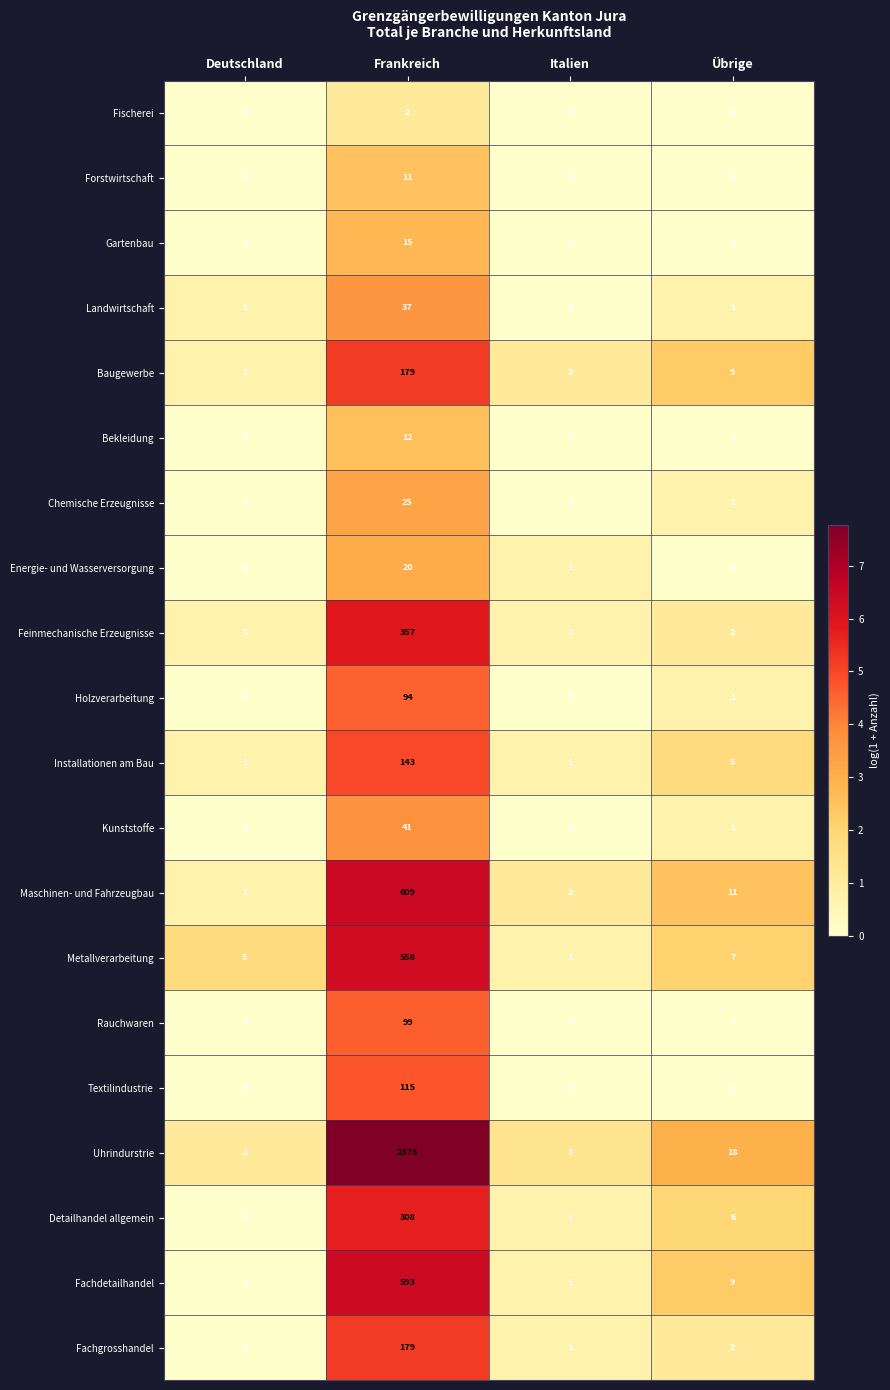

Which series changed the most between Italien and Übrige?

Uhrindurstrie